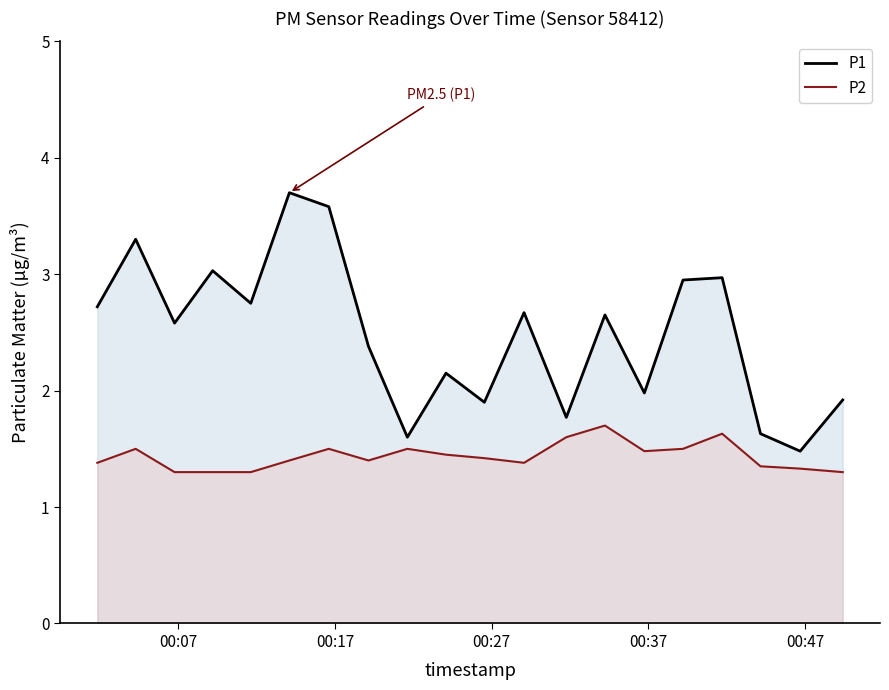

What are all the series names shown in the legend?

P1, P2